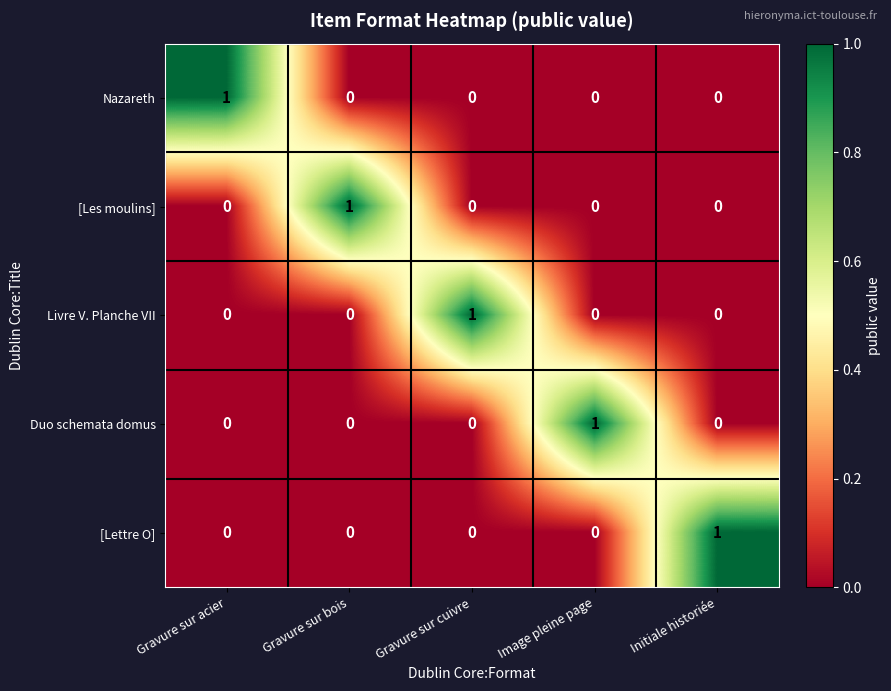

At how many categories does at least one series exceed 0?

5